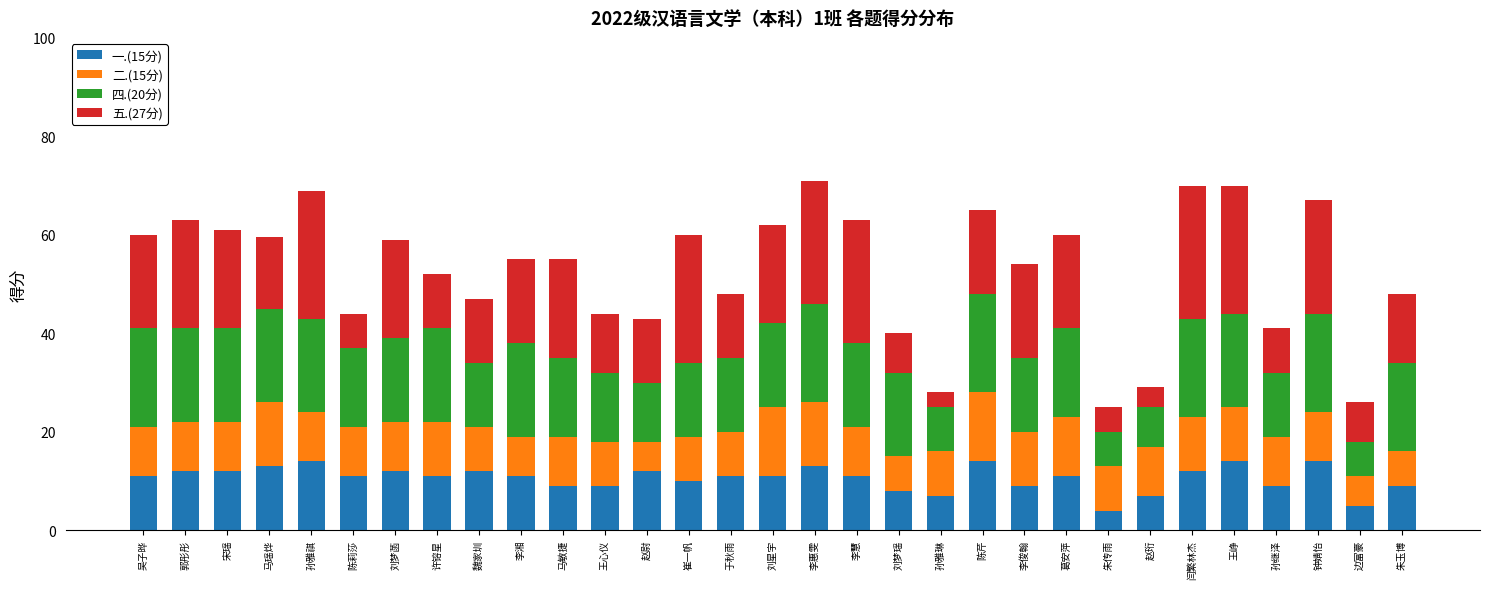

Are the bars horizontal?

No